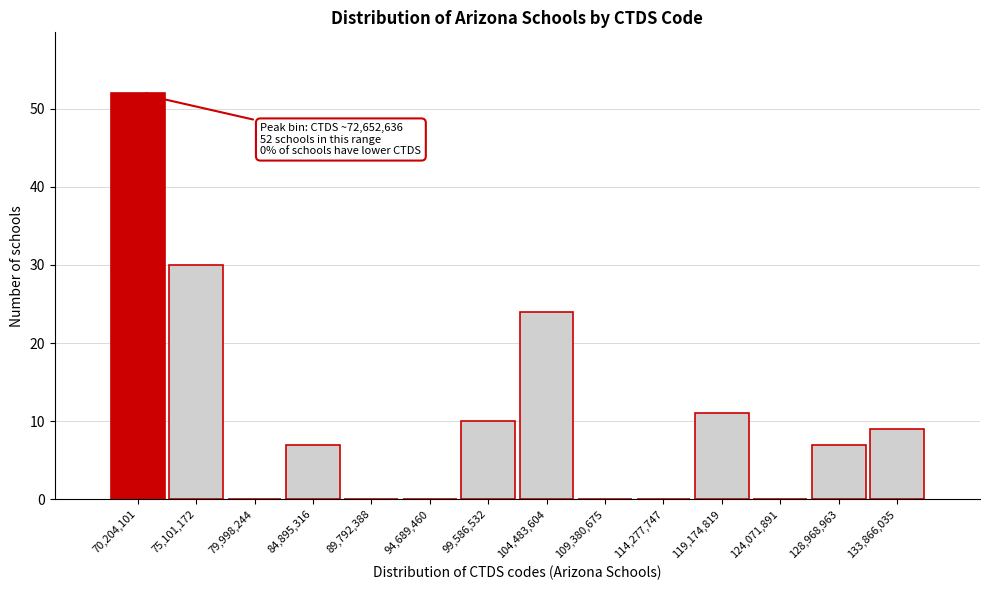

Reading right to left, what are all the values shown in this chart?

133,866,035=9	128,968,963=7	124,071,891=0	119,174,819=11	114,277,747=0	109,380,675=0	104,483,604=24	99,586,532=10	94,689,460=0	89,792,388=0	84,895,316=7	79,998,244=0	75,101,172=30	70,204,101=52